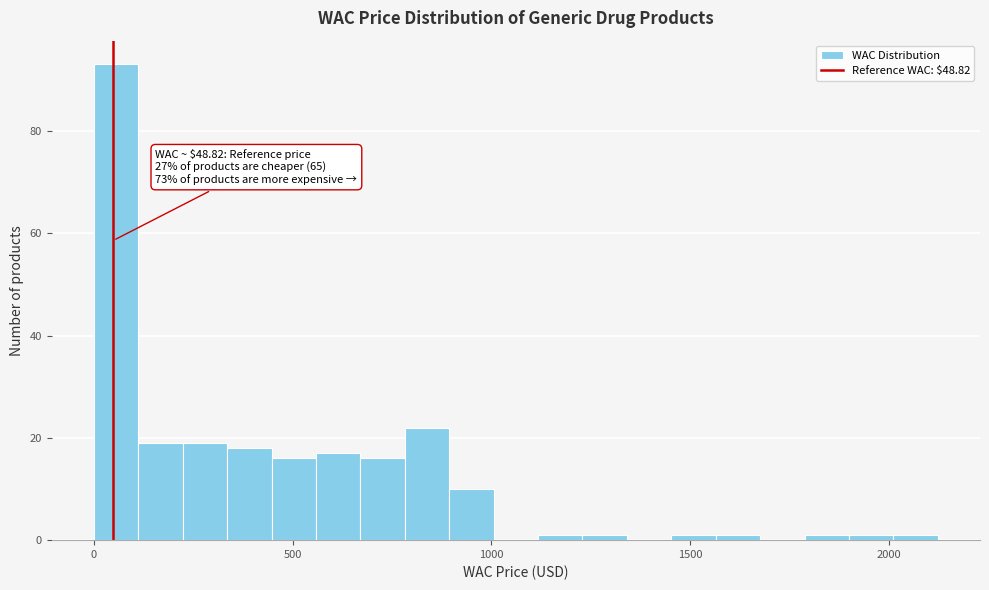

Around what value on the x-axis is the tallest bar? Give the approximate position of its centre, as read against the axis.

50